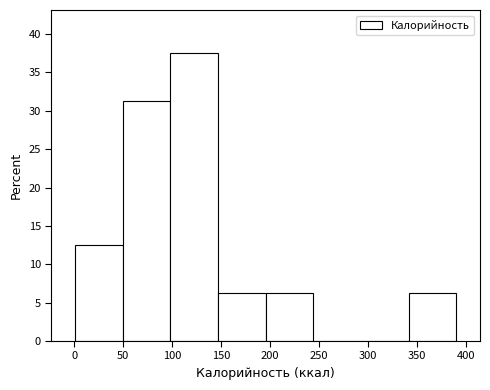

How tall is the bar that spans 195 to 245 on the x-axis? Neither the bar edges nor the heights are printed on the chart, so give them approximately, as read against the axes.

6.5